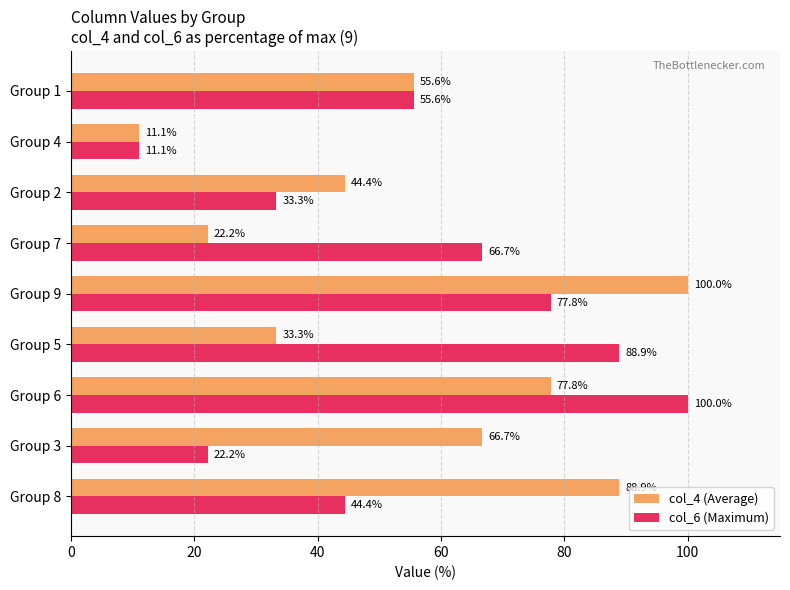

The value of col_6 (Maximum) at Group 5 is 88.9. True or false?

True